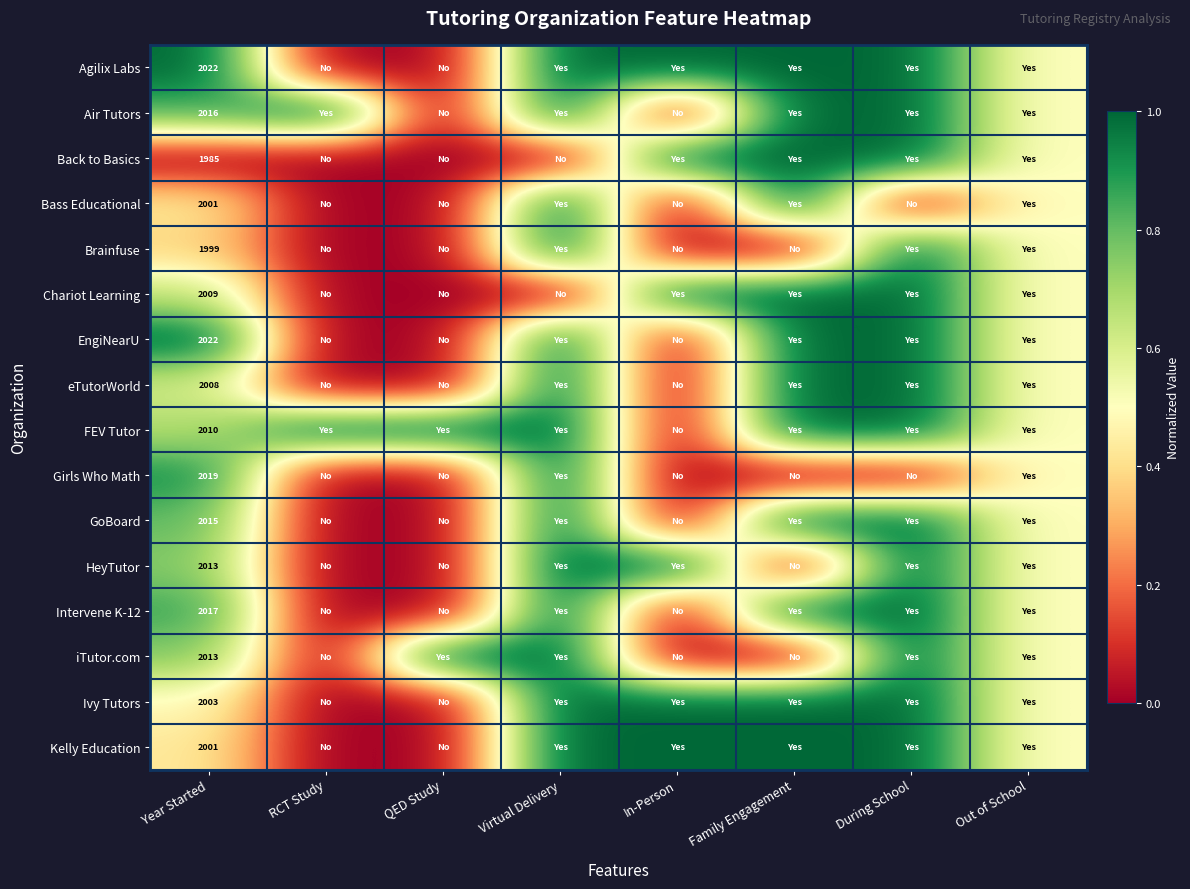

What is the spread (max minus min) of values at Year Started?

37.0